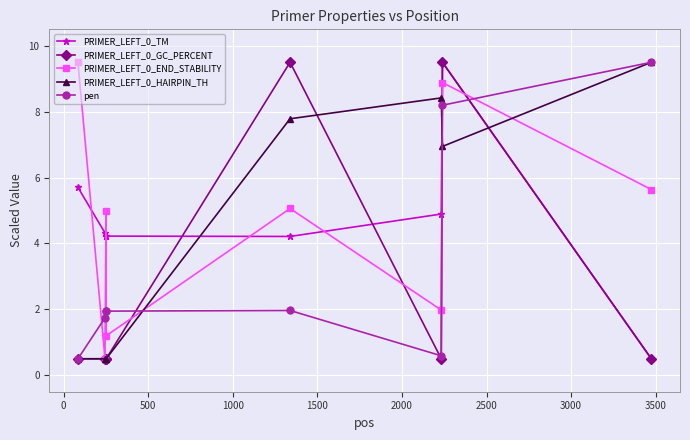

At how many categories does at least one series exceed 8?

5